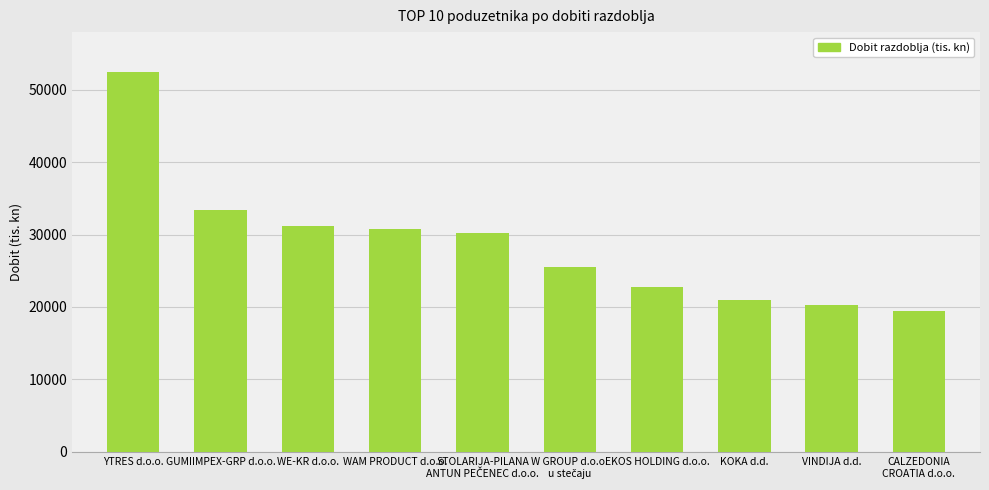

How many values are below 30207?

5